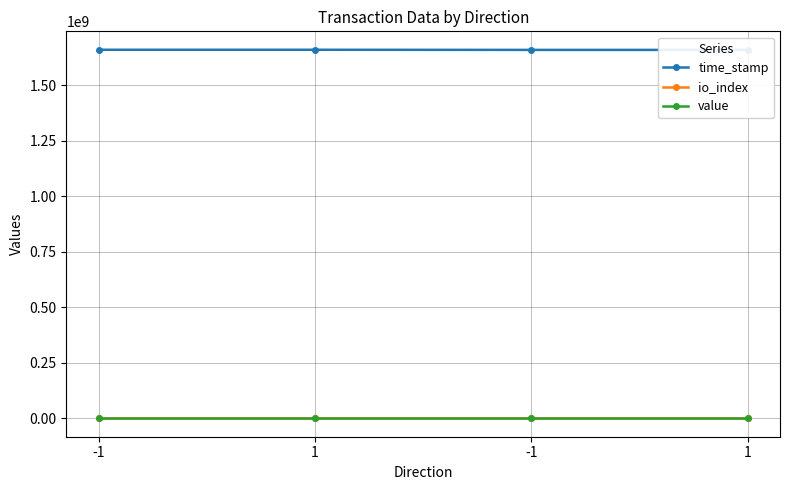

What are all the series names shown in the legend?

time_stamp, io_index, value